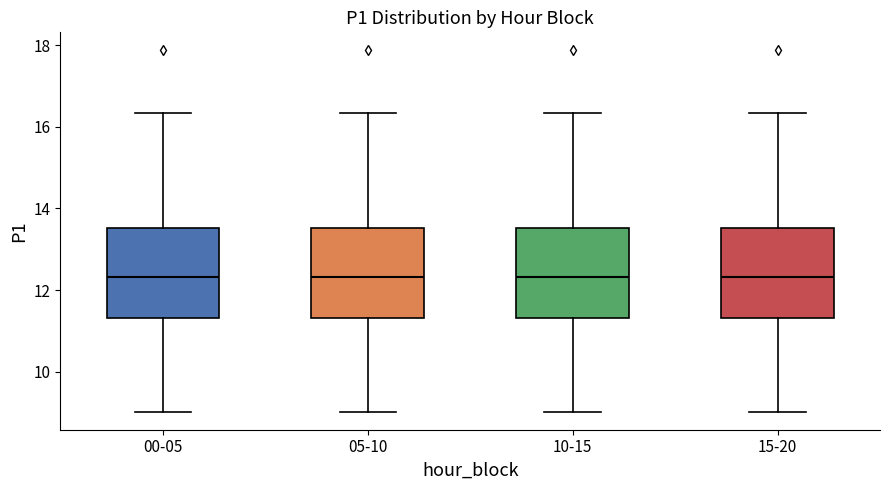

Reading left to right, transcribe this box plot: for each box, give where its median line is, the range the box spans, and where its two whiskers end, as read against the y-axis. The values are not printed on the chart, so give them approximately, as read against the axis.

00-05: median 12.4, box 11.4 to 13.6, whiskers 9.0 to 16.4
05-10: median 12.4, box 11.4 to 13.6, whiskers 9.0 to 16.4
10-15: median 12.4, box 11.4 to 13.6, whiskers 9.0 to 16.4
15-20: median 12.4, box 11.4 to 13.6, whiskers 9.0 to 16.4